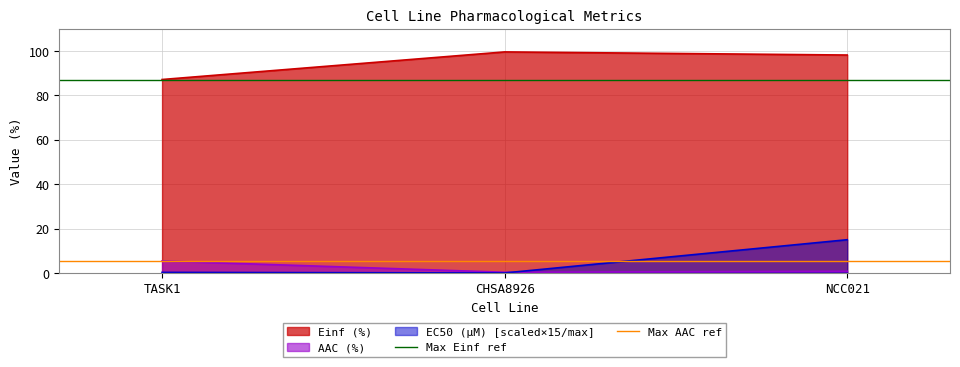

Is it true that AAC (%) equals 0.8 at NCC021?

True